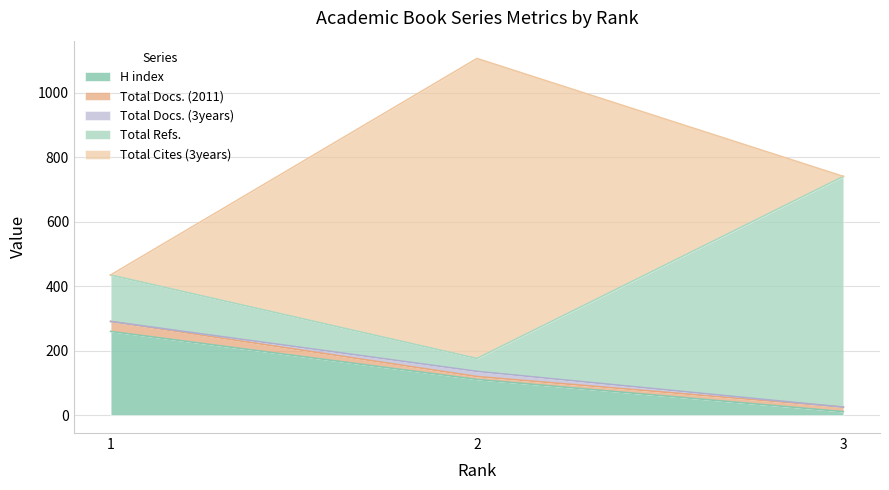

How many data points in Total Docs. (2011) are less than 14?

1